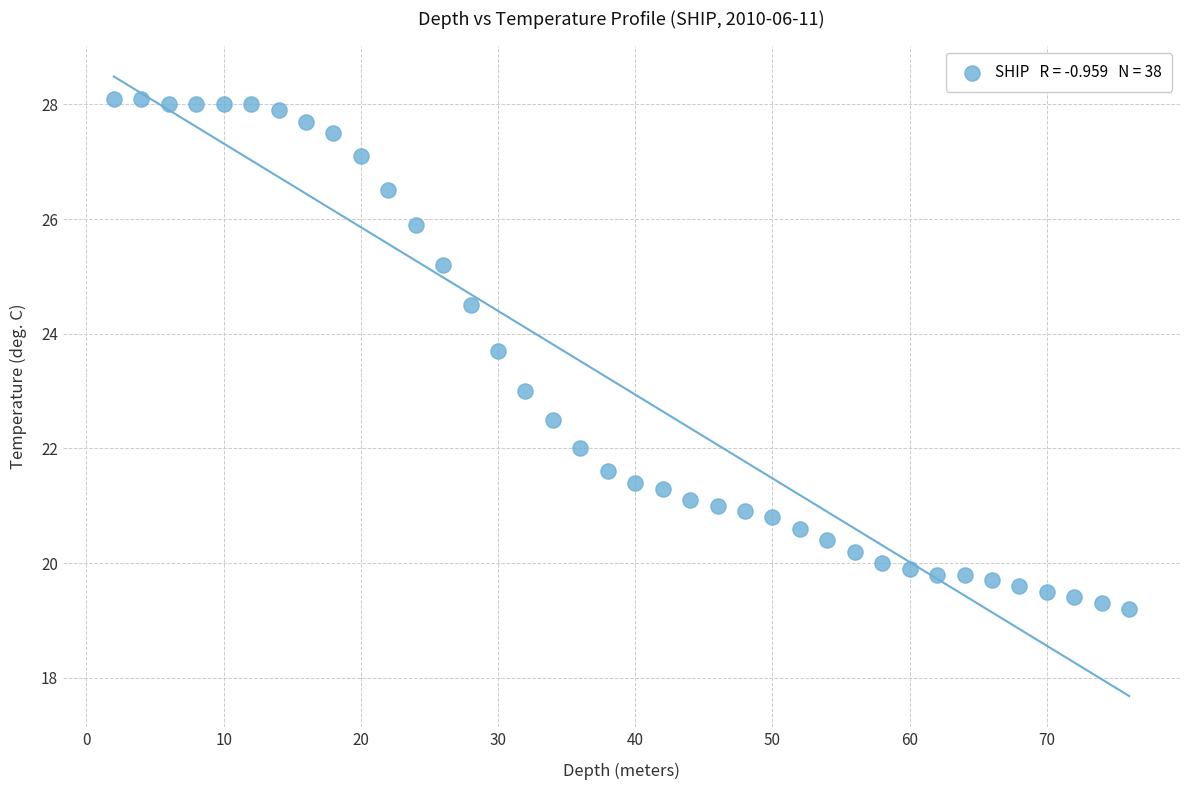

What is the range of X values (max minus min)?

74.0